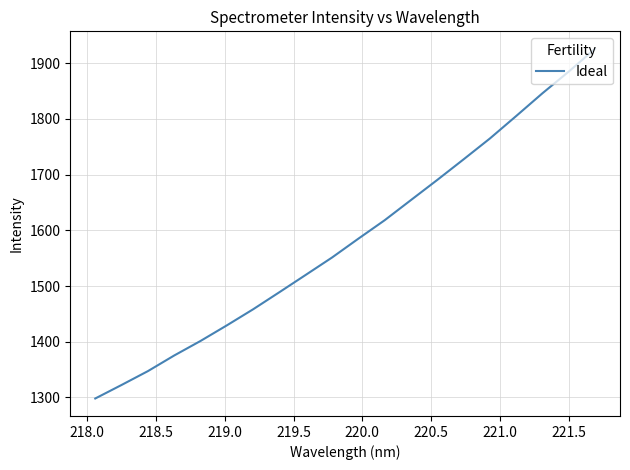

What is the difference between the maximum and minimum values?

627.4